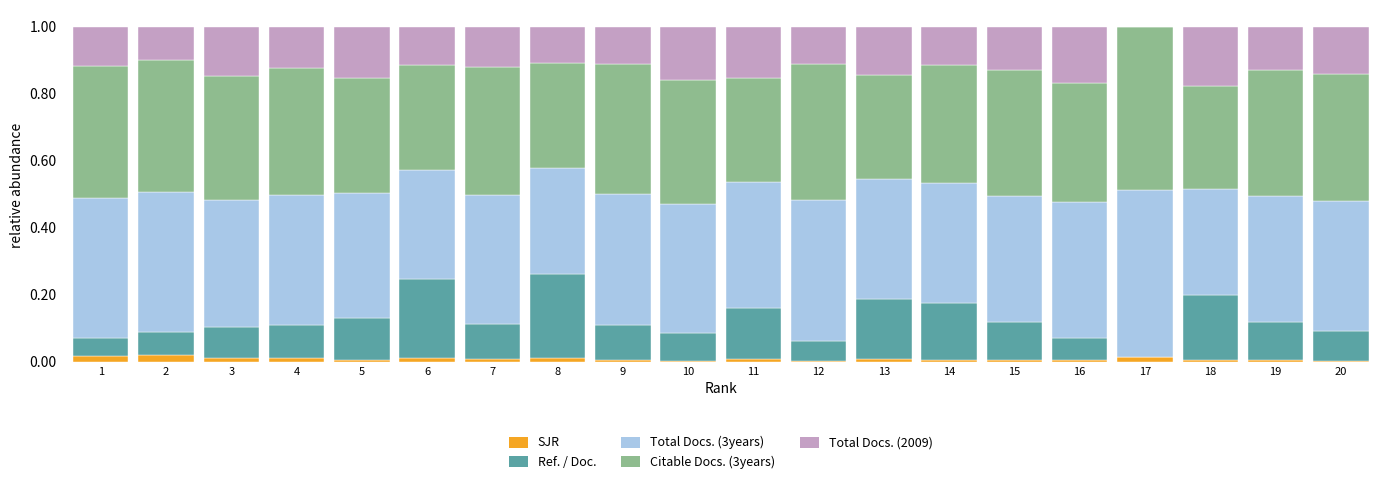

Which series has the largest total across all categories?

Total Docs. (3years)